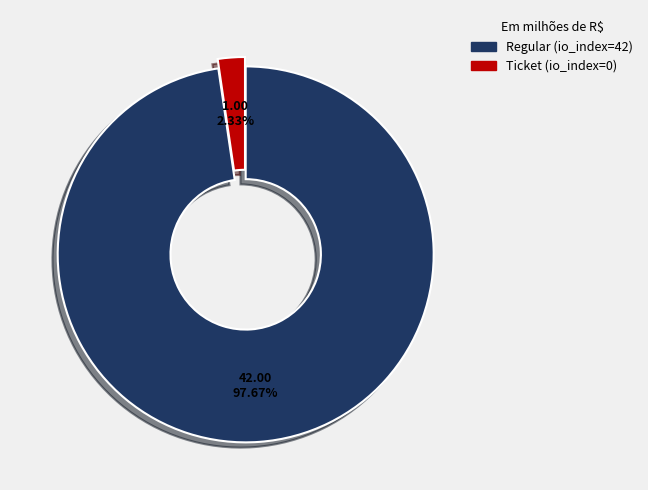

Does any single category account for the majority?

Yes